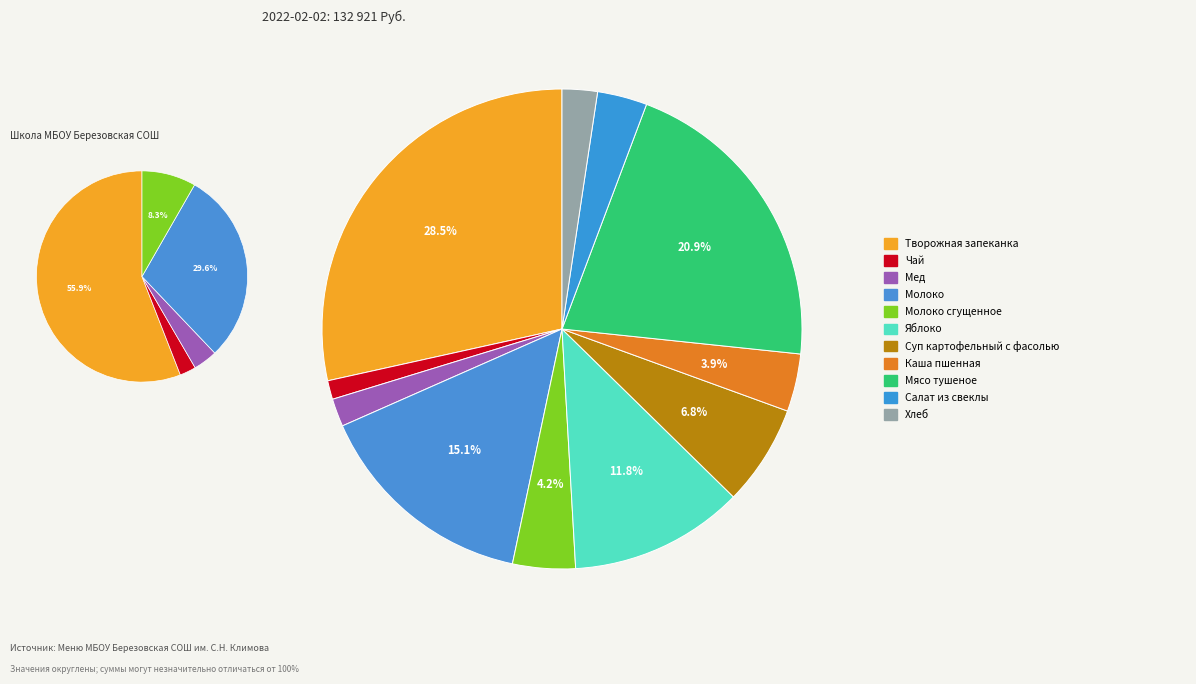

Which category has the smallest portion of the pie?

Чай